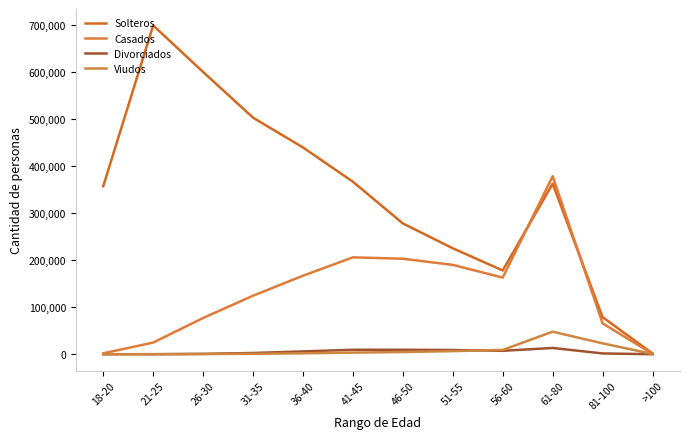

Which label corresponds to the largest value in the chart?

21-25